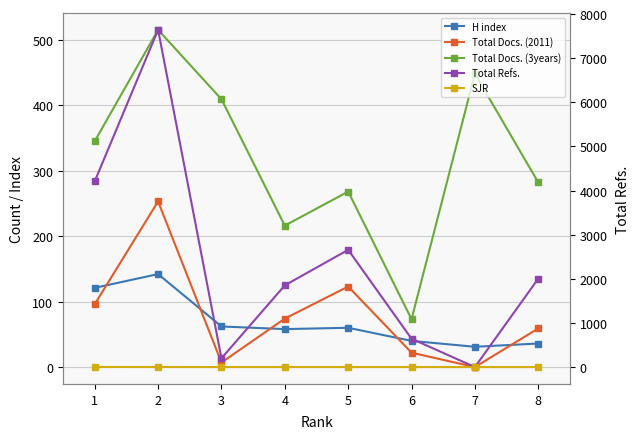

True or false: SJR and Total Docs. (3years) cross at least once.

False